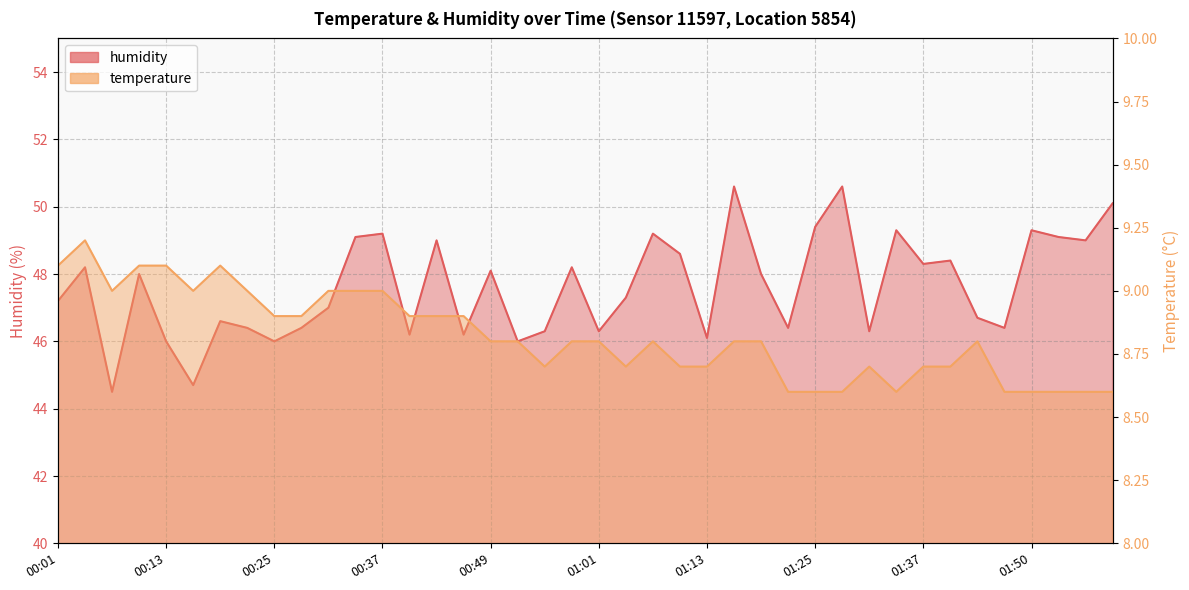

What is the label of the 24th point from the right?

00:49